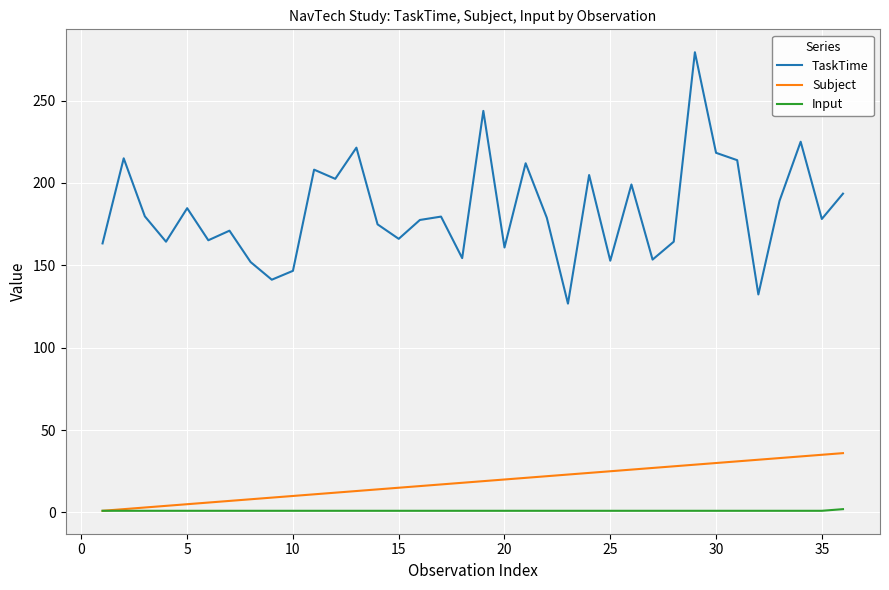

True or false: TaskTime and Subject cross at least once.

False